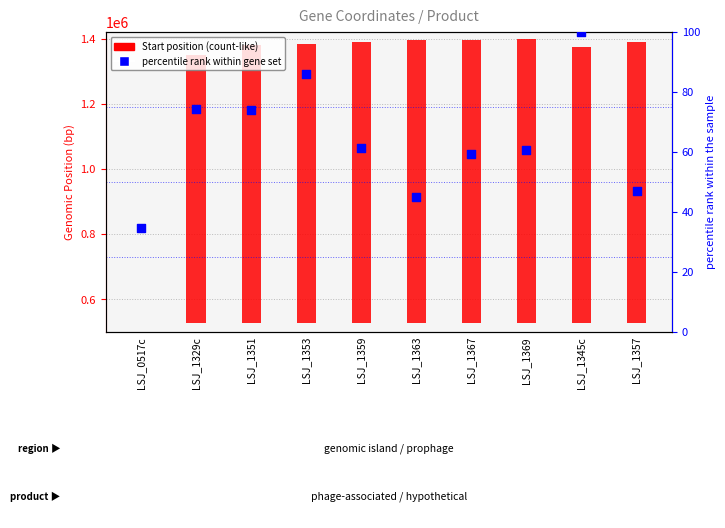

Which series has the widest spread of Y values?

Start position